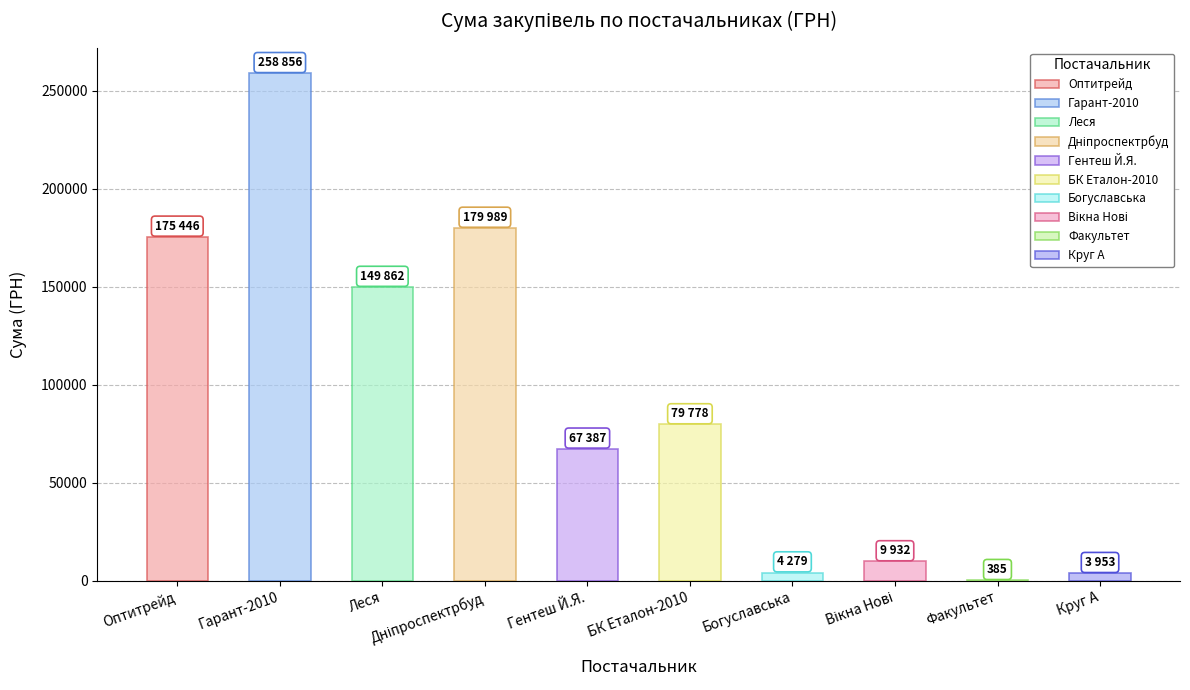

At which label is the value closest to 129620?

Леся